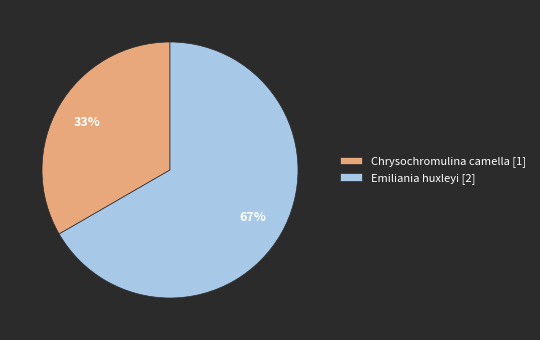

To the nearest percent, what percentage of the pie is Emiliania huxleyi [2]?

67%